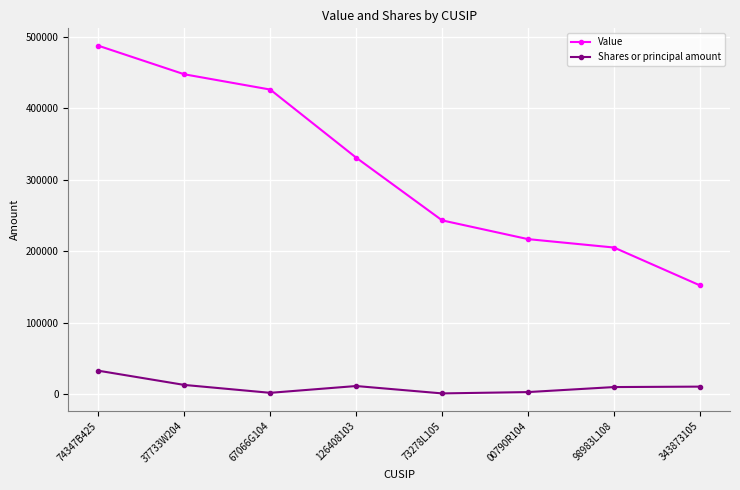

Is it true that Value equals 192018 at 74347B425?

False